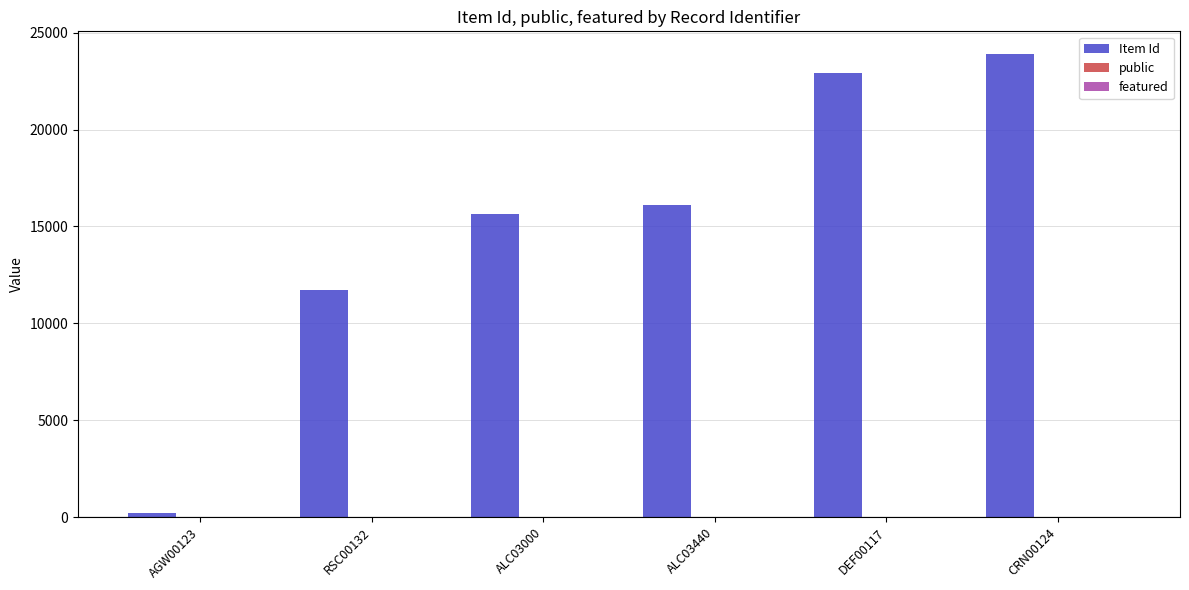

Between ALC03000 and DEF00117, which series saw the biggest shift?

Item Id